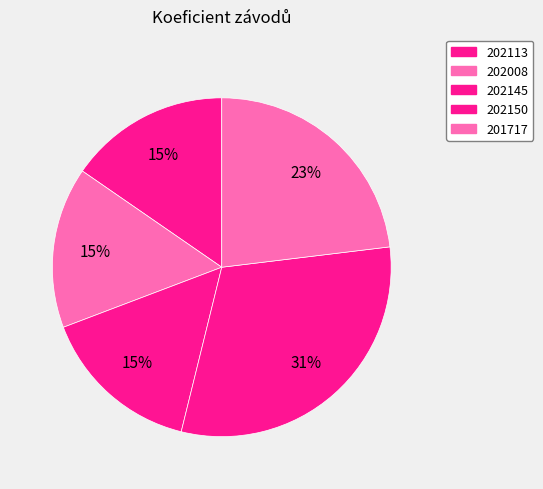

Does 202008 account for over 50% of the chart?

No